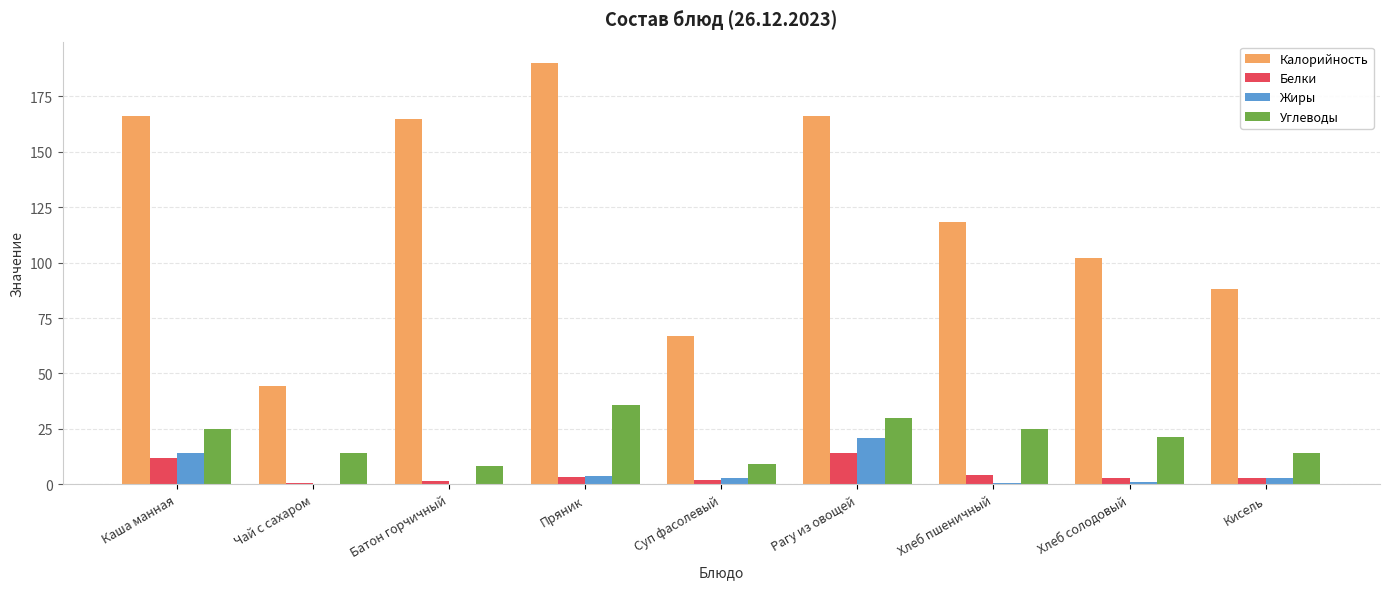

True or false: Калорийность has a value of 49.8 at Каша манная.

False